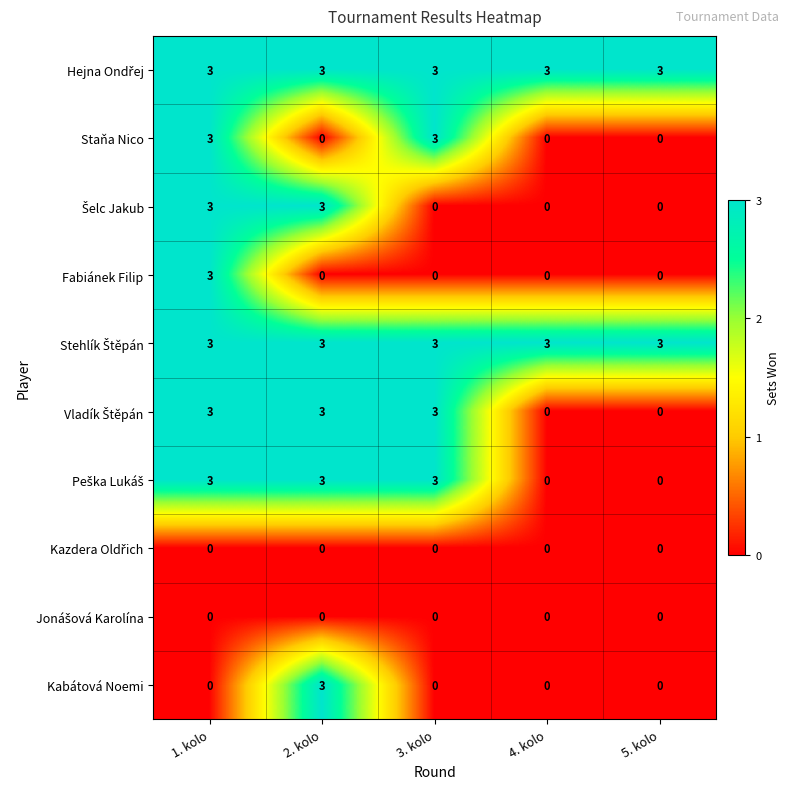

What is the difference between the highest and lowest values at 4. kolo?

3